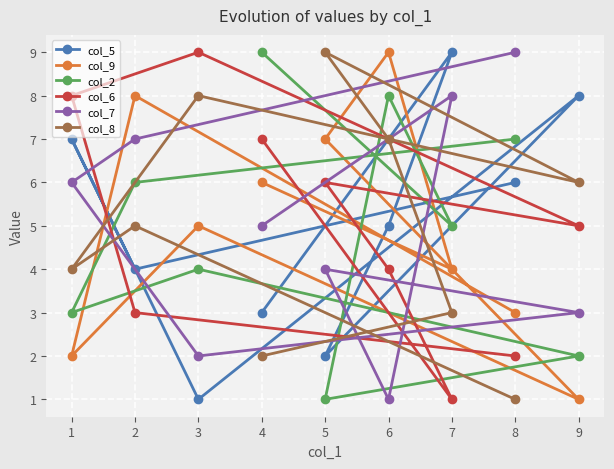

What is the sum of all col_2 values?

45